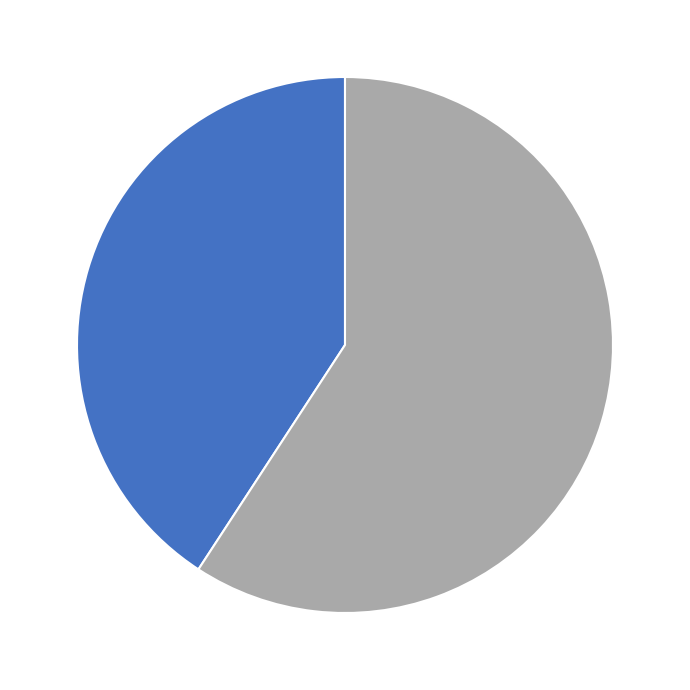

How many segments does this pie chart have?

2